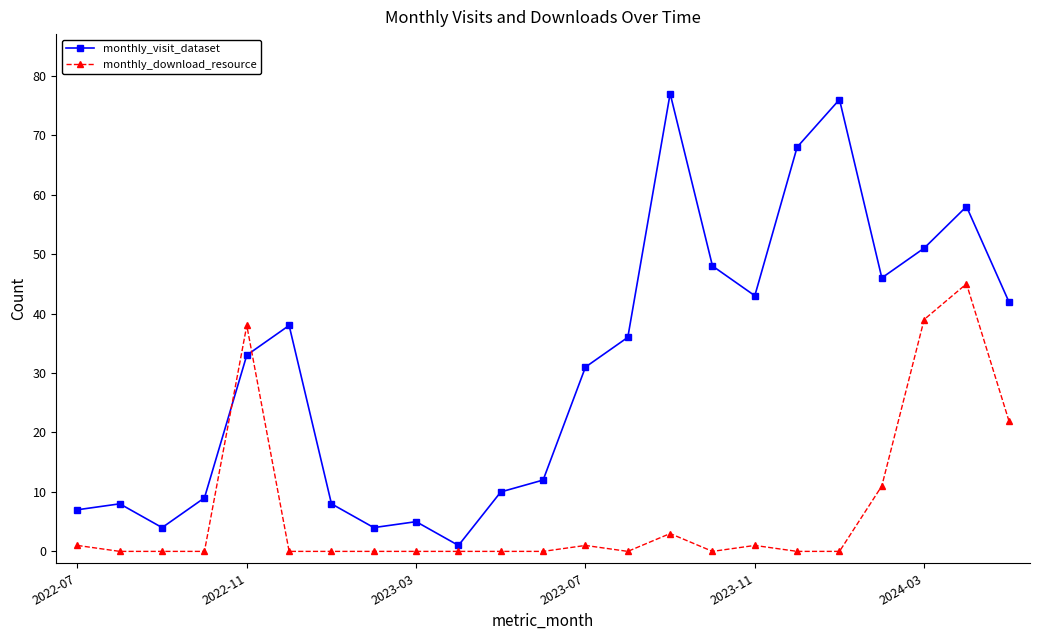

What is the difference between the second highest and minimum values in the monthly_download_resource series?

39